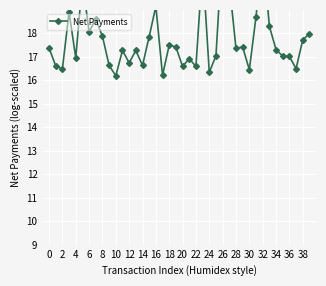

Is this an area chart (filled region under the line)?

No